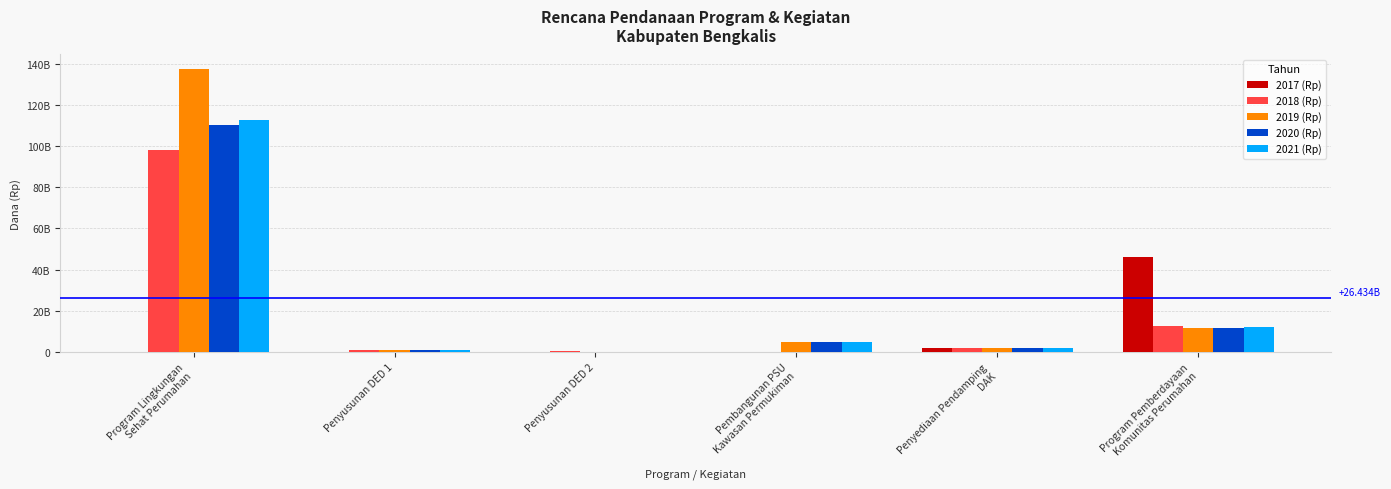

At which category is the sum across all series the highest?

Program Lingkungan
Sehat Perumahan